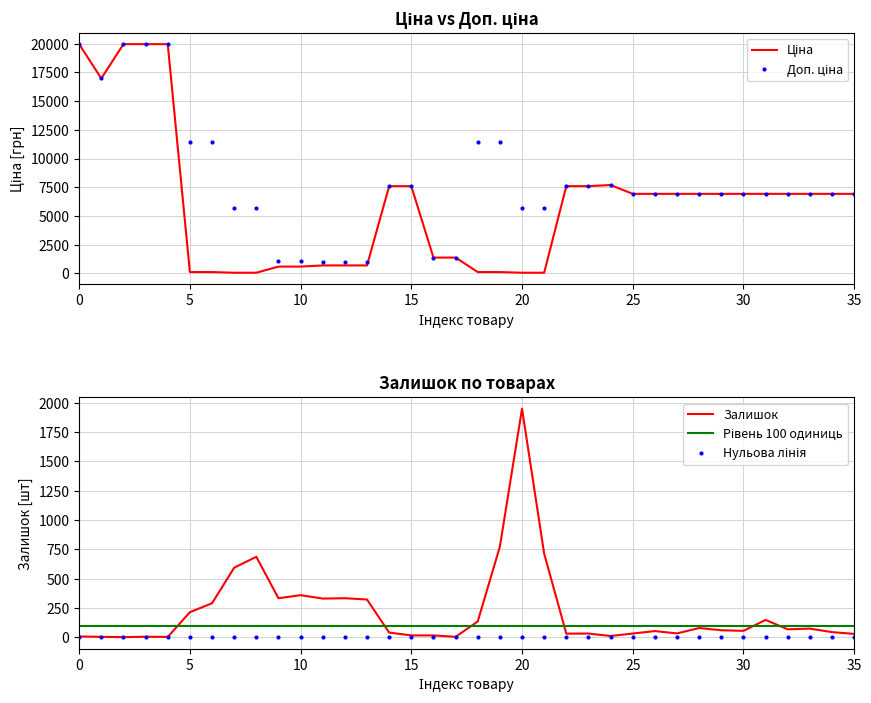

Between which two adjacent categories do Ціна and Залишок first intersect?

4 and 5